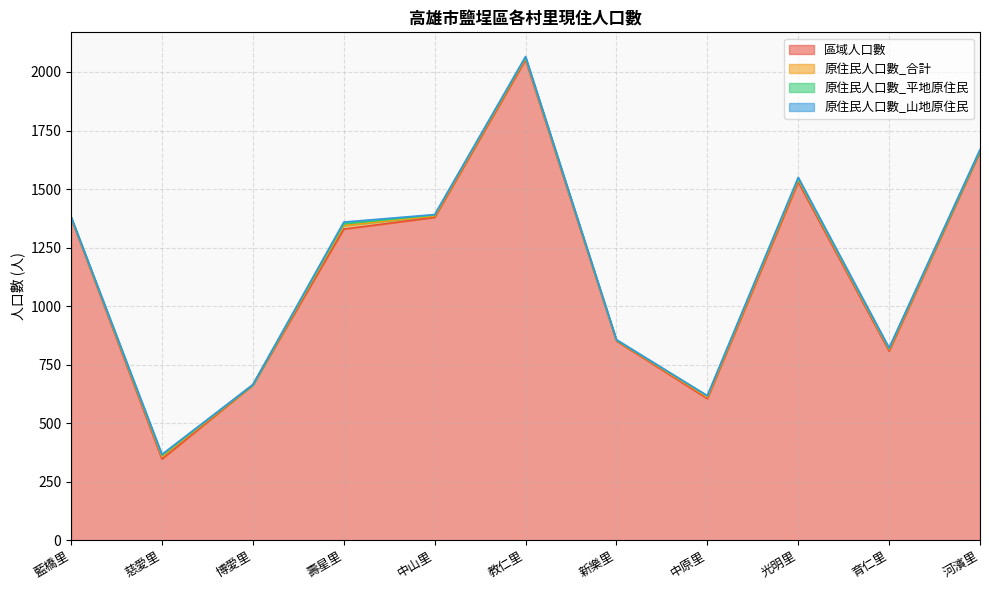

Between 中原里 and 中山里, which is larger?

中山里